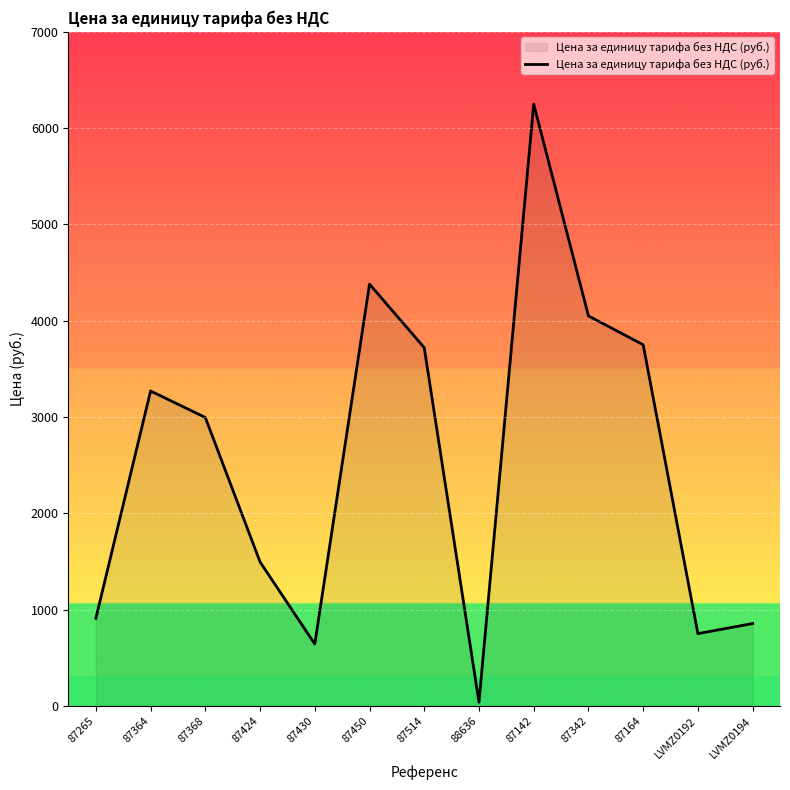

At which category does the chart reach its minimum across all series?

88636